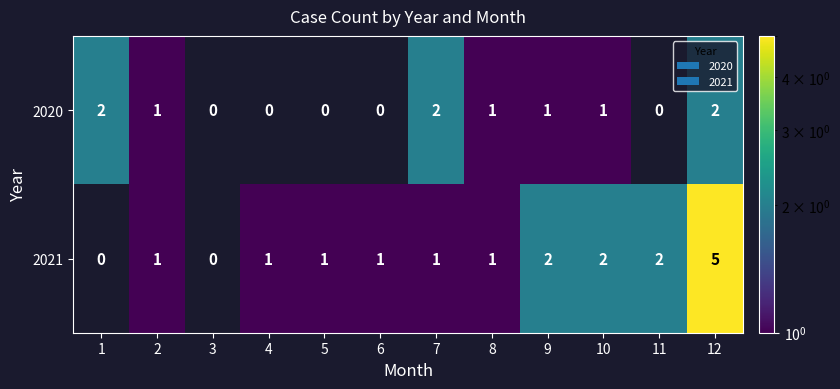

True or false: 2020 has a value of 1 at 9.

True